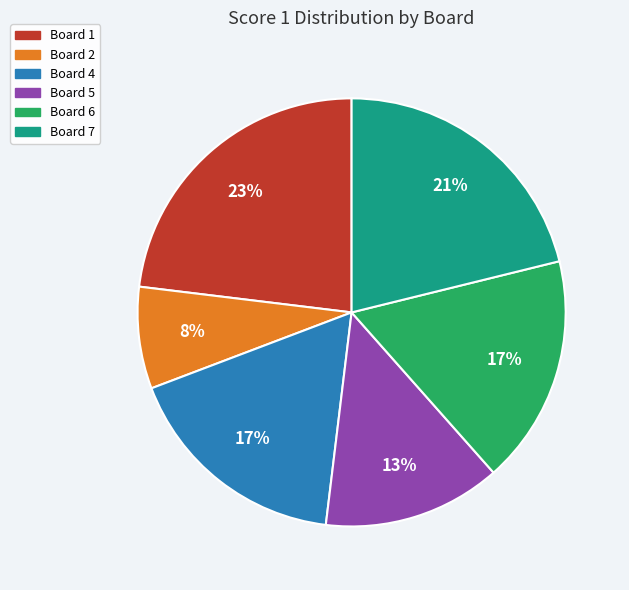

Is there any slice that represents more than half of the pie?

No